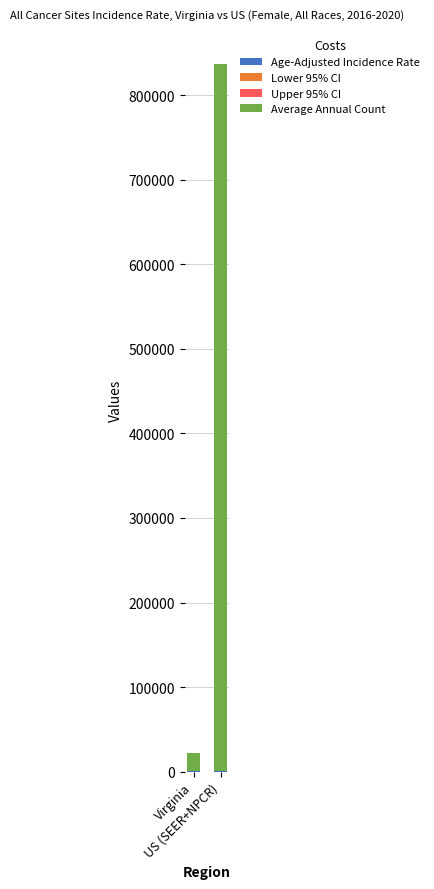

Does the chart contain stacked bars?

Yes